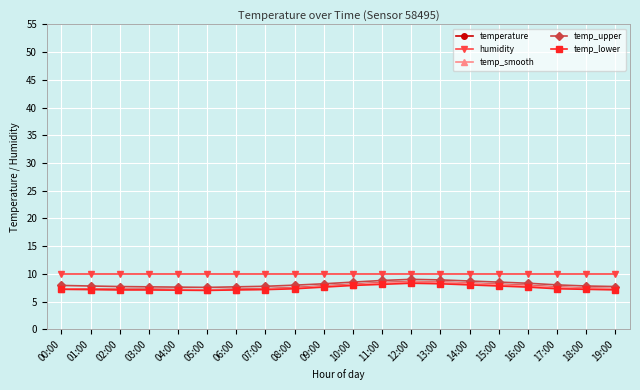

What value does the temperature series have at 04:00?

7.2